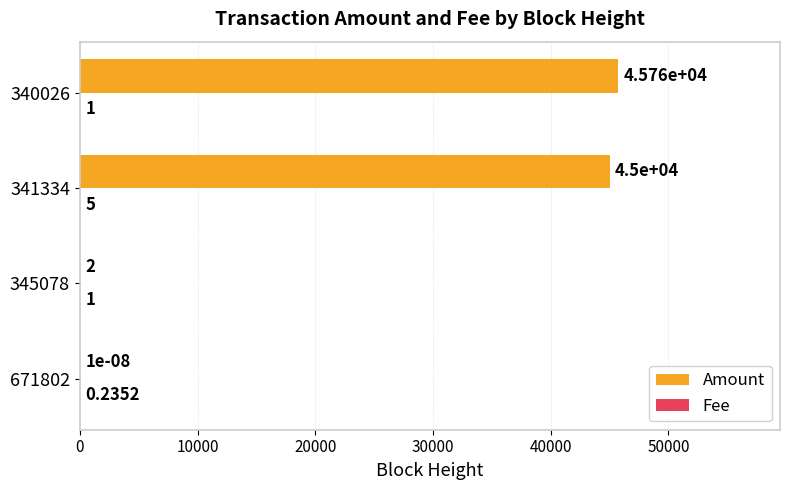

Between 345078 and 340026, which series saw the biggest shift?

Amount